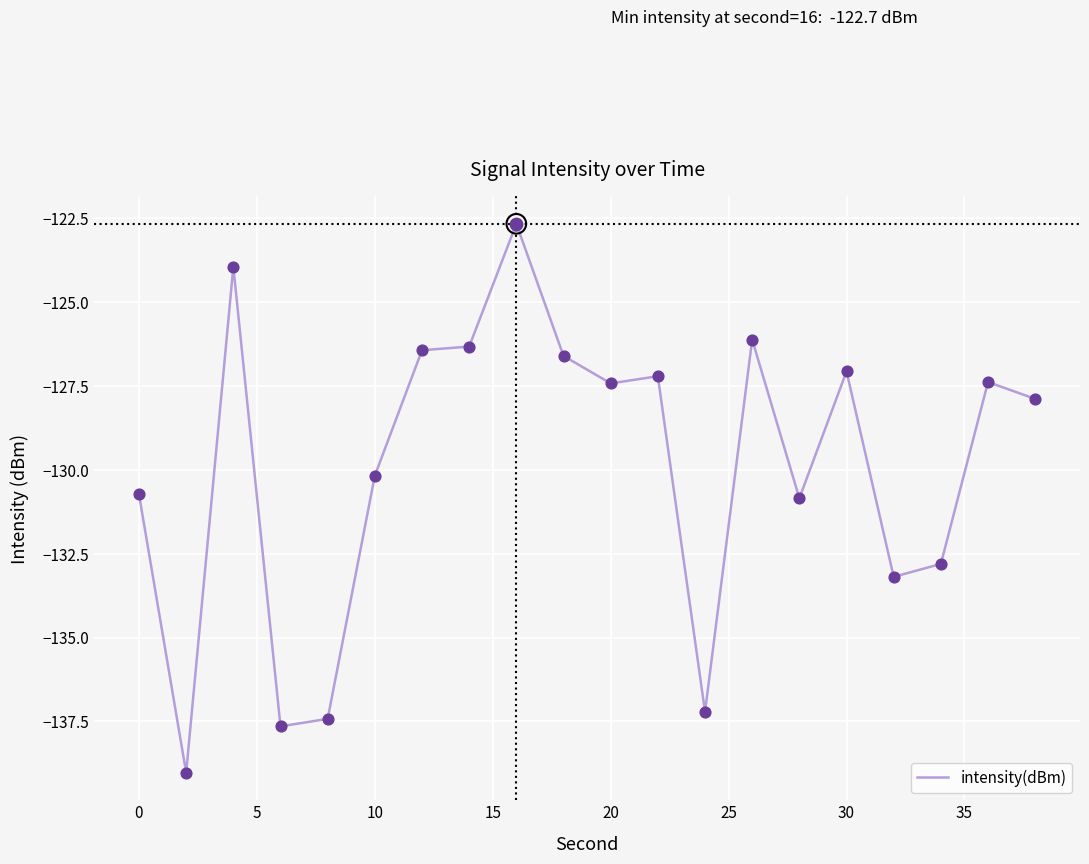

What is the greatest value displayed?

-122.7